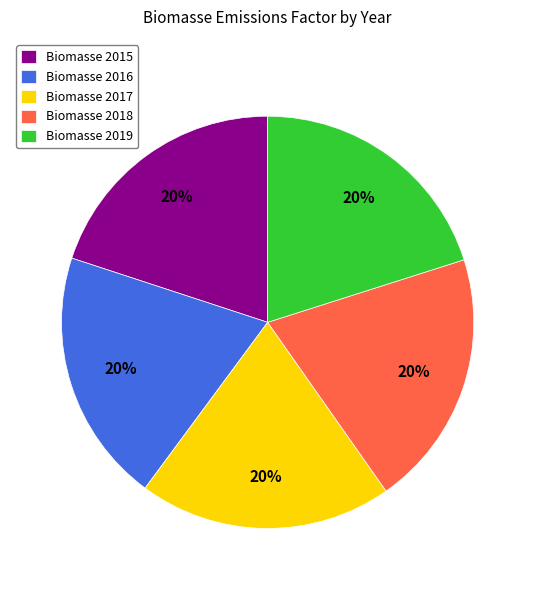

To the nearest percent, what is the average slice percentage?

20%